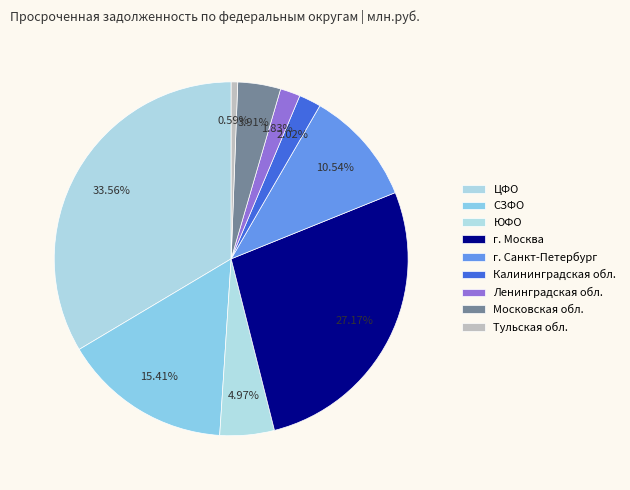

How many slices are in this pie chart?

9